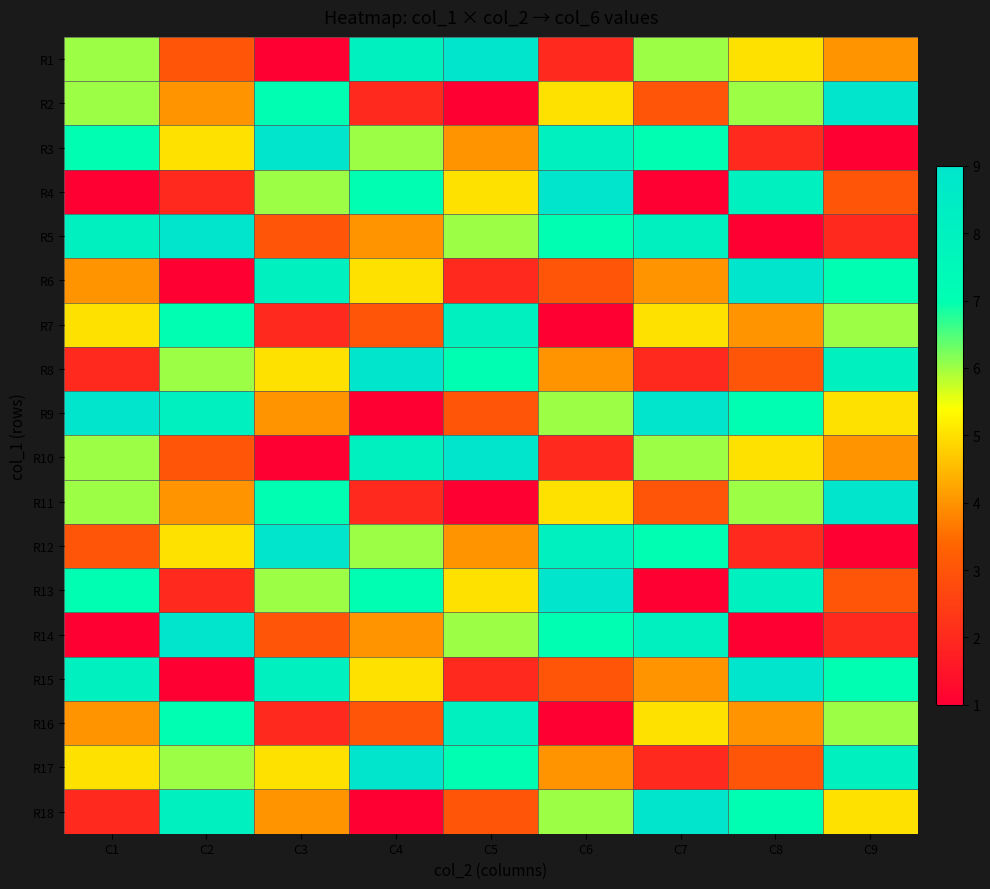

Reading left to right, transcribe all the data shown in this chart.

R1: C1=6	C2=3	C3=1	C4=8	C5=9	C6=2	C7=6	C8=5	C9=4
R2: C1=6	C2=4	C3=7	C4=2	C5=1	C6=5	C7=3	C8=6	C9=9
R3: C1=7	C2=5	C3=9	C4=6	C5=4	C6=8	C7=7	C8=2	C9=1
R4: C1=1	C2=2	C3=6	C4=7	C5=5	C6=9	C7=1	C8=8	C9=3
R5: C1=8	C2=9	C3=3	C4=4	C5=6	C6=7	C7=8	C8=1	C9=2
R6: C1=4	C2=1	C3=8	C4=5	C5=2	C6=3	C7=4	C8=9	C9=7
R7: C1=5	C2=7	C3=2	C4=3	C5=8	C6=1	C7=5	C8=4	C9=6
R8: C1=2	C2=6	C3=5	C4=9	C5=7	C6=4	C7=2	C8=3	C9=8
R9: C1=9	C2=8	C3=4	C4=1	C5=3	C6=6	C7=9	C8=7	C9=5
R10: C1=6	C2=3	C3=1	C4=8	C5=9	C6=2	C7=6	C8=5	C9=4
R11: C1=6	C2=4	C3=7	C4=2	C5=1	C6=5	C7=3	C8=6	C9=9
R12: C1=3	C2=5	C3=9	C4=6	C5=4	C6=8	C7=7	C8=2	C9=1
R13: C1=7	C2=2	C3=6	C4=7	C5=5	C6=9	C7=1	C8=8	C9=3
R14: C1=1	C2=9	C3=3	C4=4	C5=6	C6=7	C7=8	C8=1	C9=2
R15: C1=8	C2=1	C3=8	C4=5	C5=2	C6=3	C7=4	C8=9	C9=7
R16: C1=4	C2=7	C3=2	C4=3	C5=8	C6=1	C7=5	C8=4	C9=6
R17: C1=5	C2=6	C3=5	C4=9	C5=7	C6=4	C7=2	C8=3	C9=8
R18: C1=2	C2=8	C3=4	C4=1	C5=3	C6=6	C7=9	C8=7	C9=5